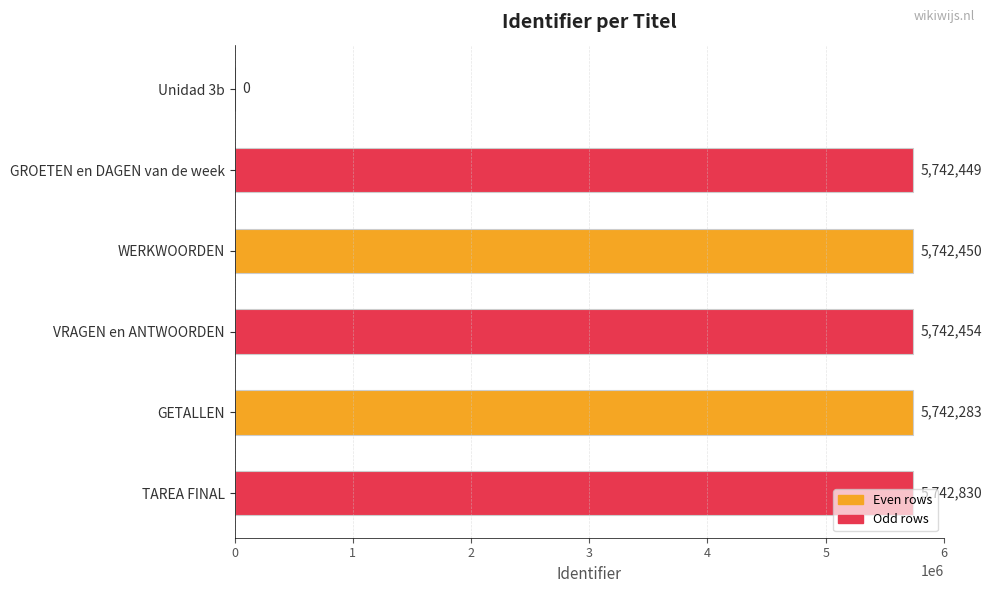

What is the greatest value displayed?

5742830